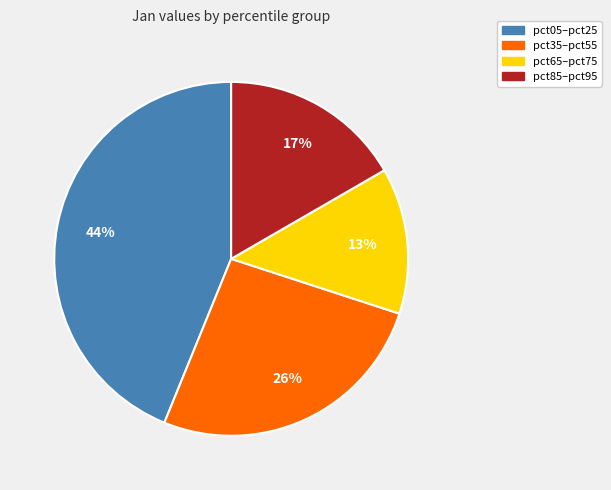

Is there any slice that represents more than half of the pie?

No